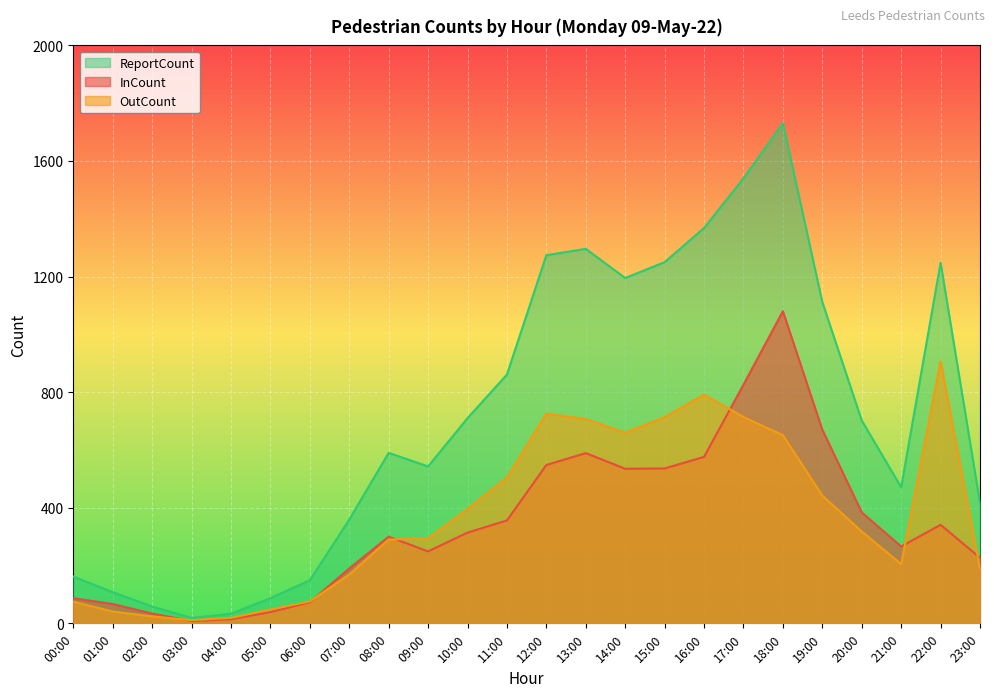

How many lines are shown in the chart?

3